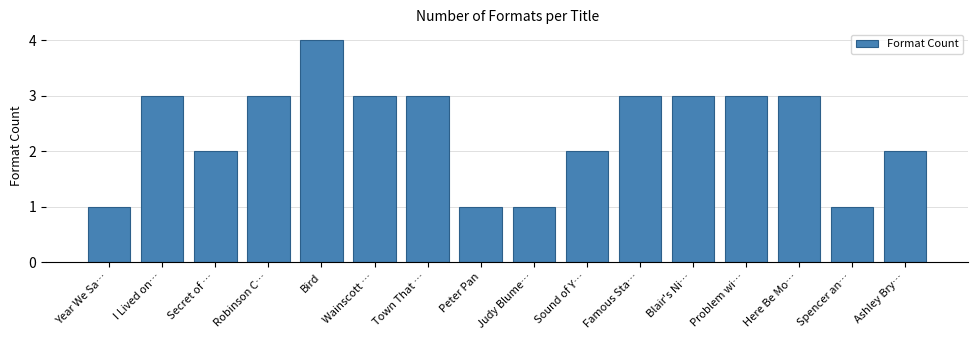

Is it true that the value at Sound of Y… is 2?

True